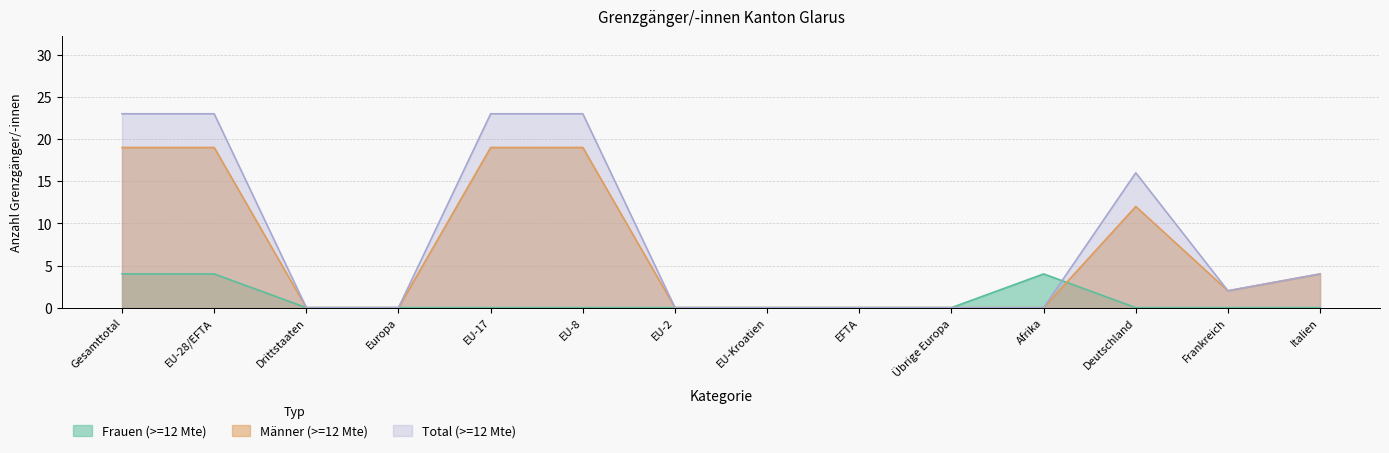

What are all the series names shown in the legend?

Frauen (>=12 Mte), Männer (>=12 Mte), Total (>=12 Mte)